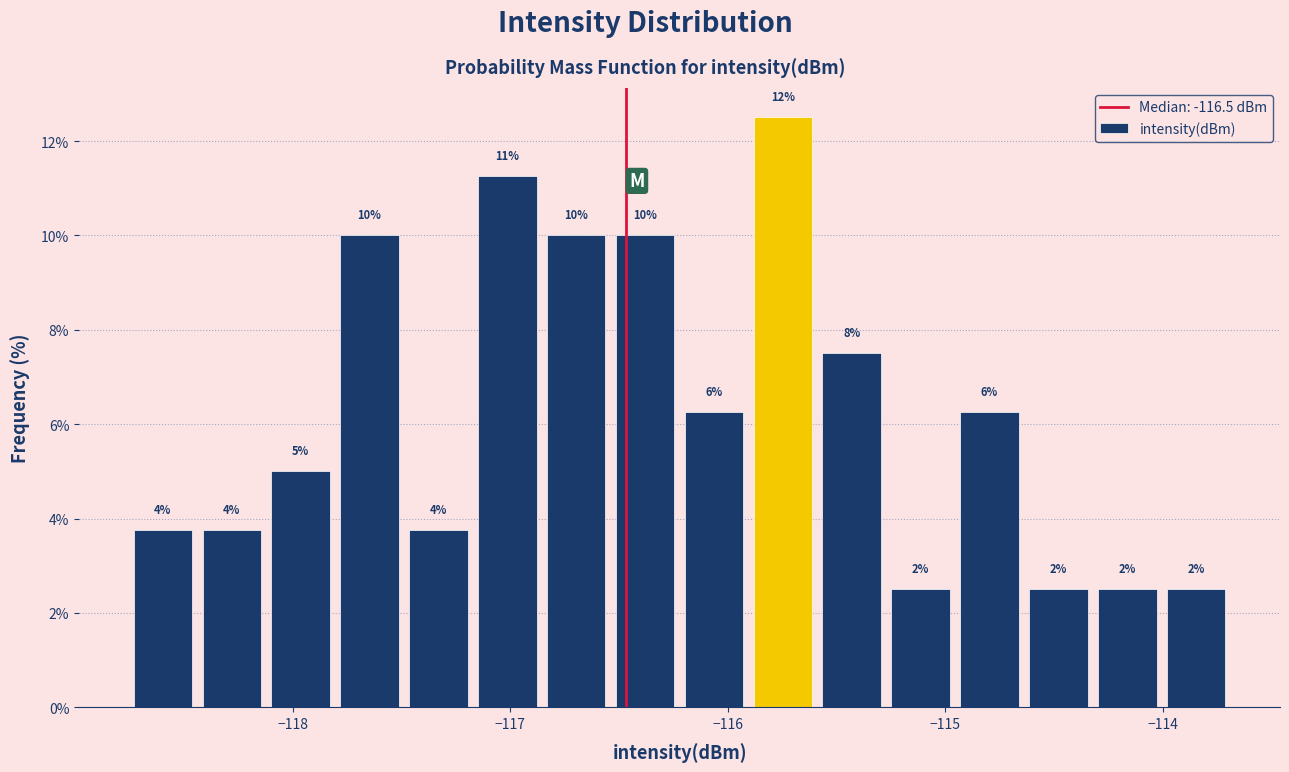

Around what value on the x-axis is the tallest bar? Give the approximate position of its centre, as read against the axis.

-115.7